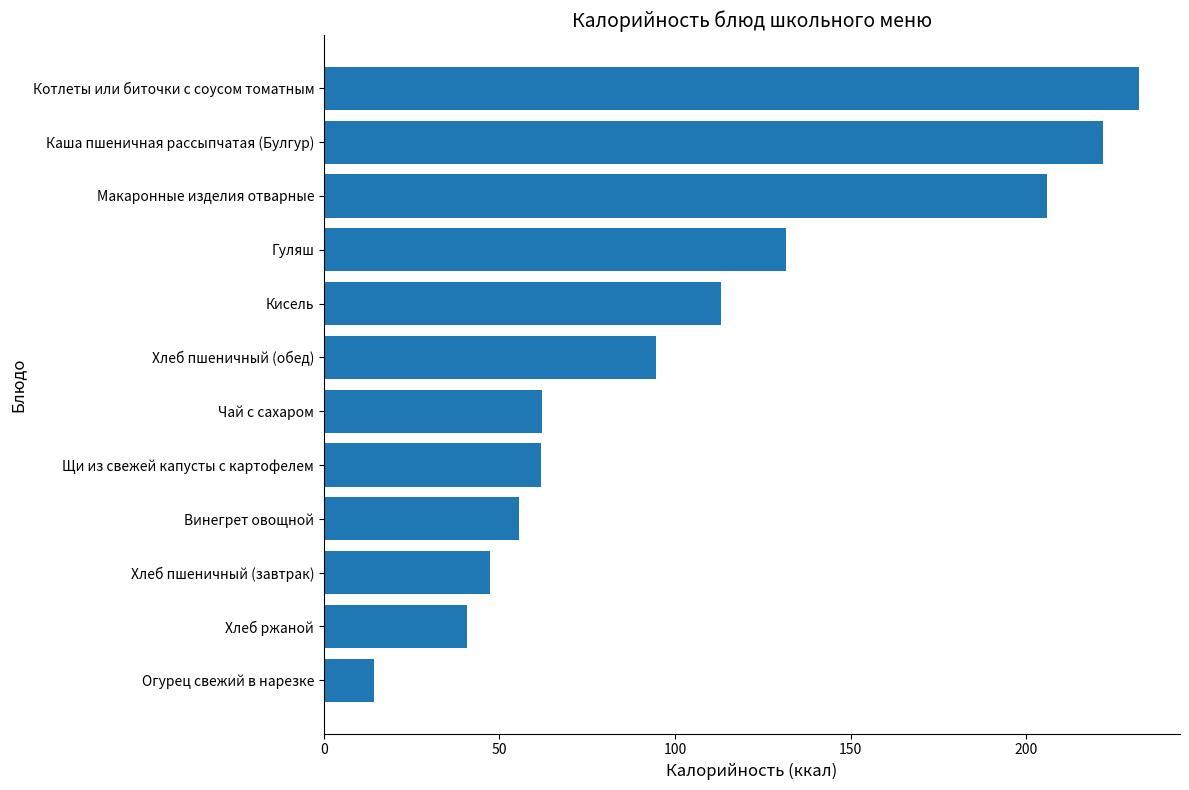

The value at Макаронные изделия отварные is 144.0. True or false?

False